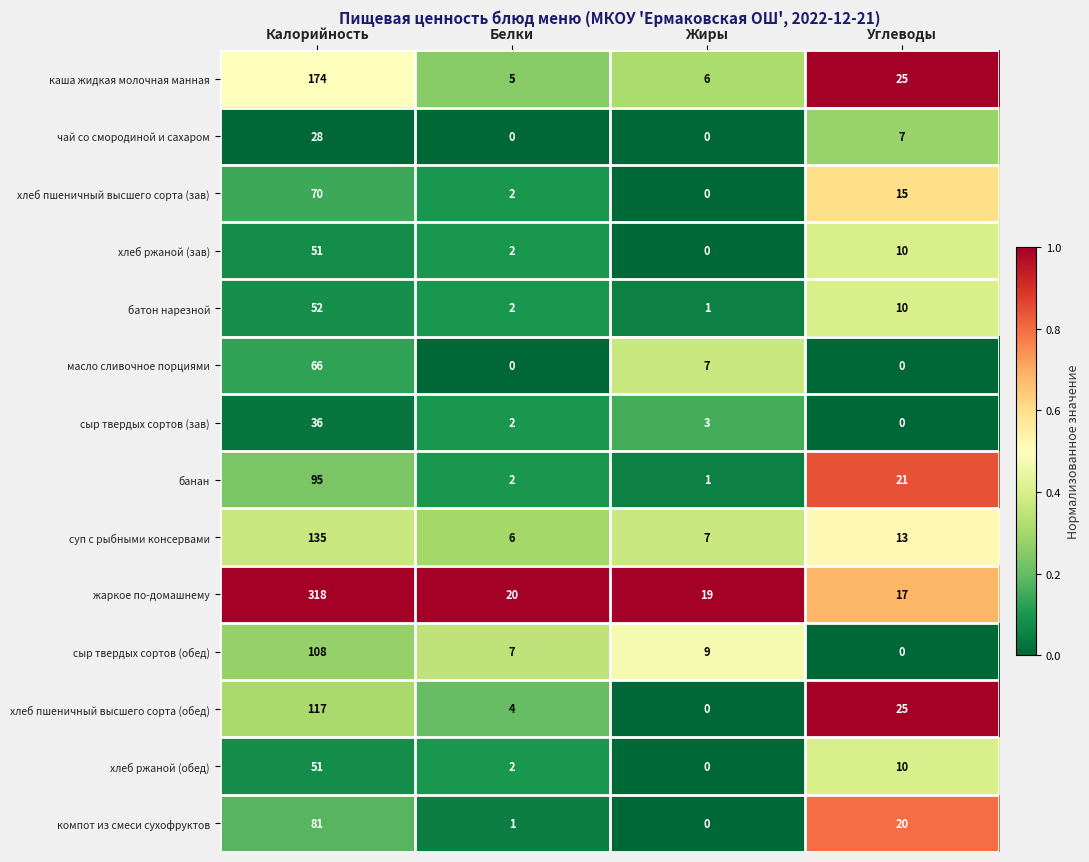

At which category is the sum across all series the highest?

Калорийность